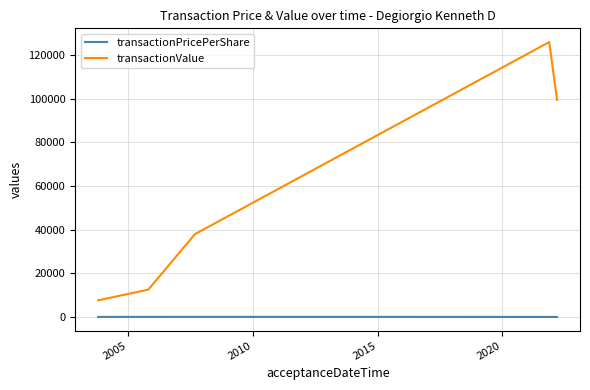

Which series has the largest range (max minus min)?

transactionValue